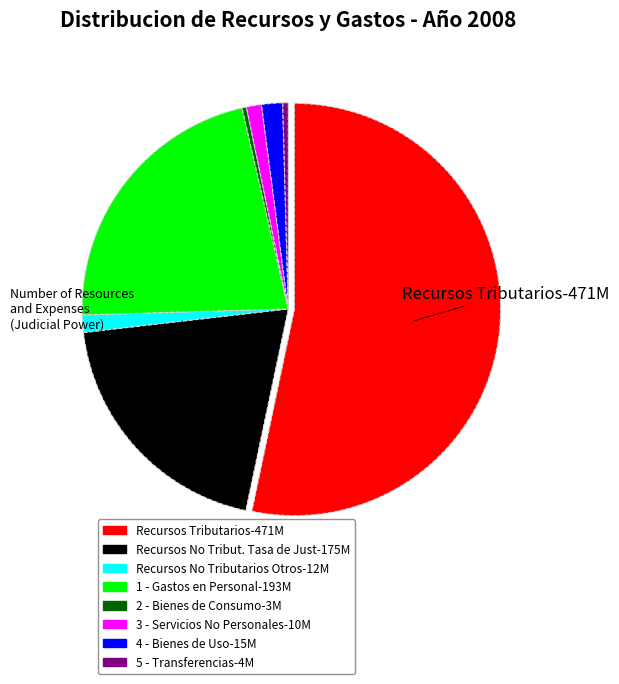

Which has a higher value, Recursos No Tributarios Otros or 5 - Transferencias?

Recursos No Tributarios Otros